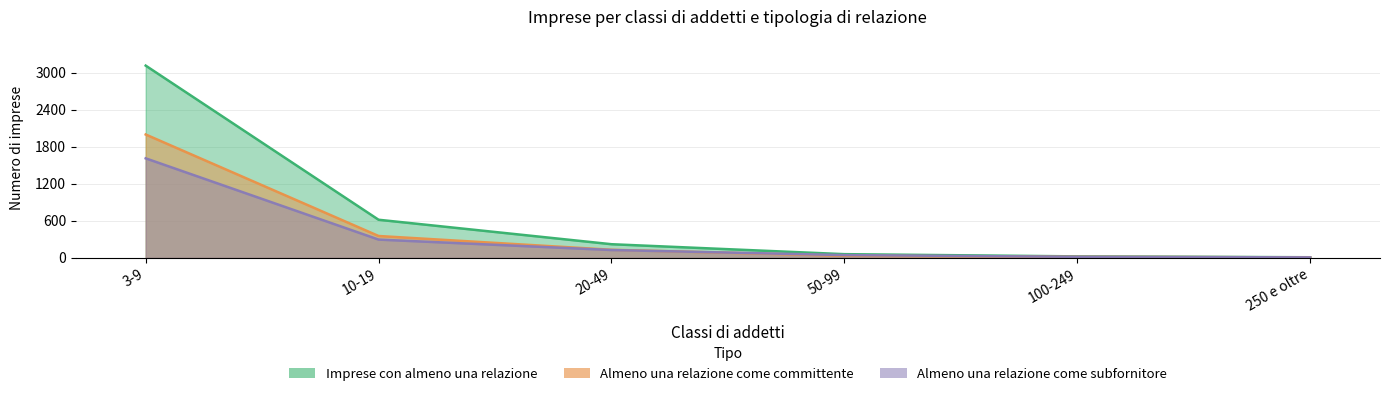

Is it true that Imprese con almeno una relazione in qualita di committente equals 1997 at 3-9?

True